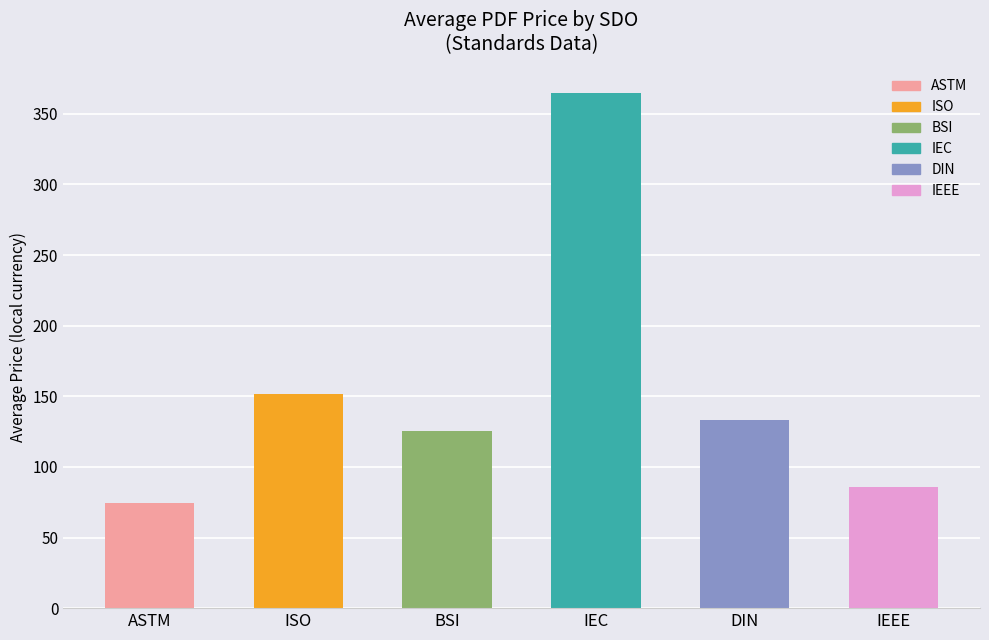

Is it true that the value at IEC is 365.0?

True